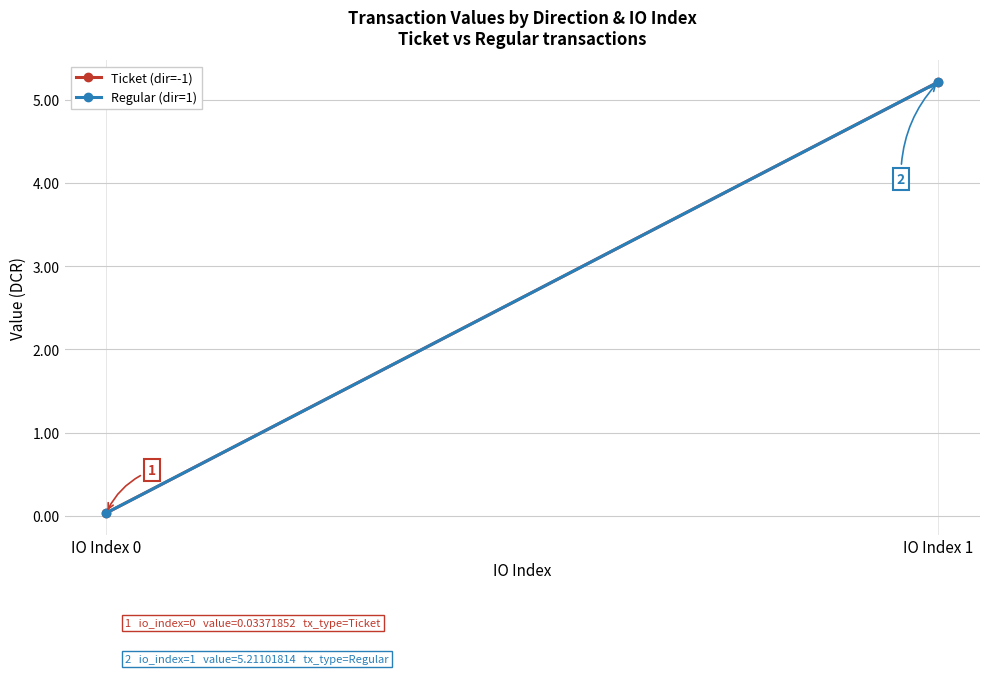

Which series changed the most between IO Index 0 and IO Index 1?

Ticket (dir=-1)